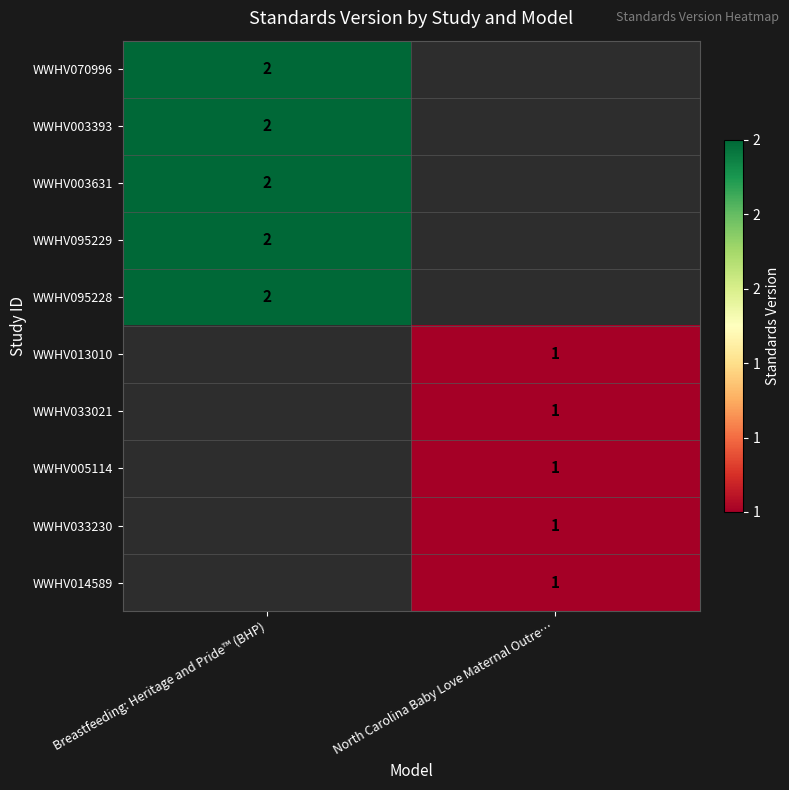

The value of WWHV033021 at North Carolina Baby Love Maternal Outre… is 1. True or false?

True